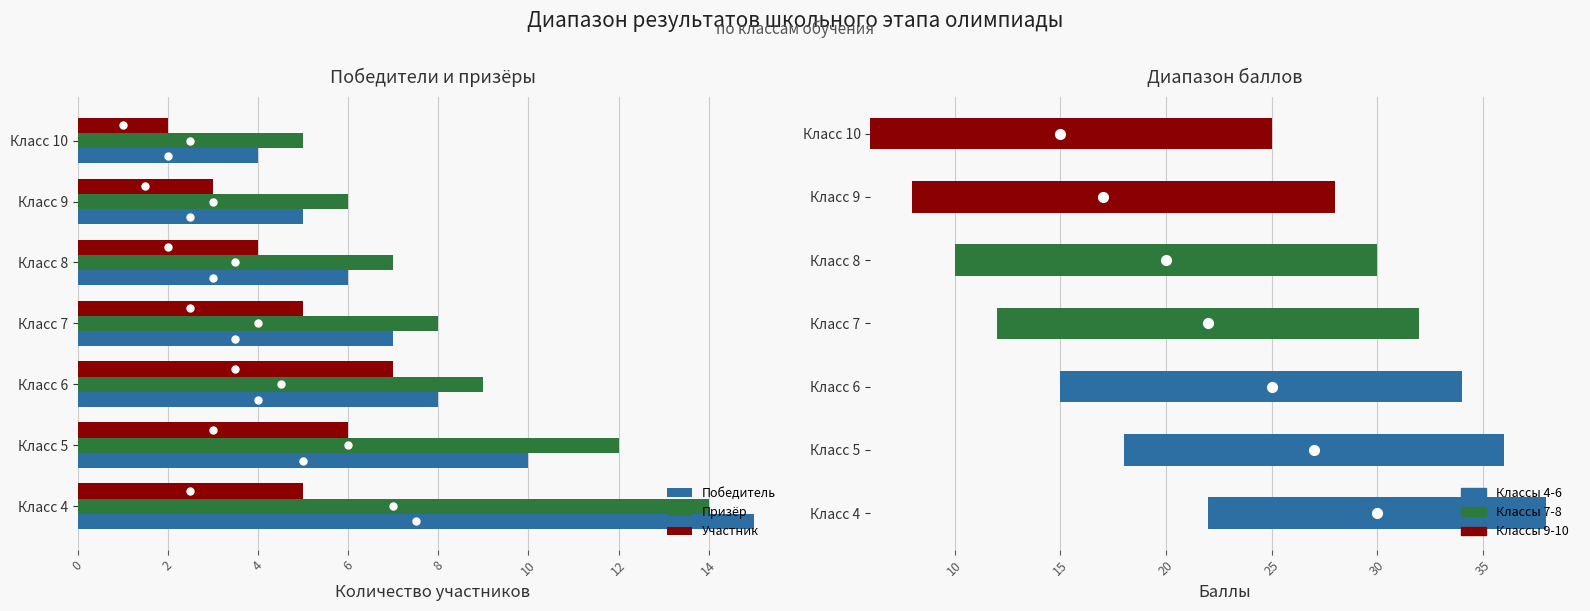

What is the greatest value displayed?

15